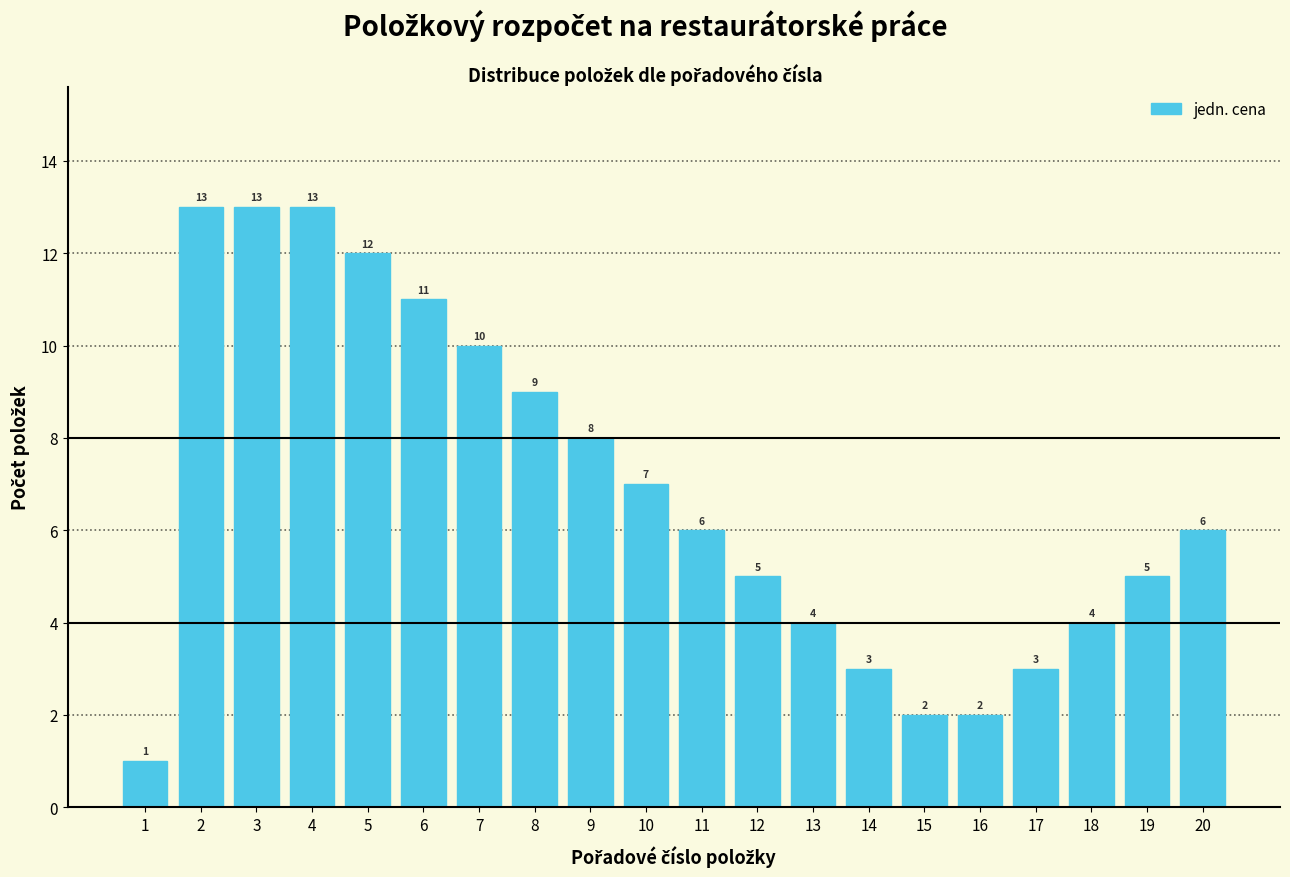

Reading left to right, list all the values displayed in this chart.

1=1	2=13	3=13	4=13	5=12	6=11	7=10	8=9	9=8	10=7	11=6	12=5	13=4	14=3	15=2	16=2	17=3	18=4	19=5	20=6